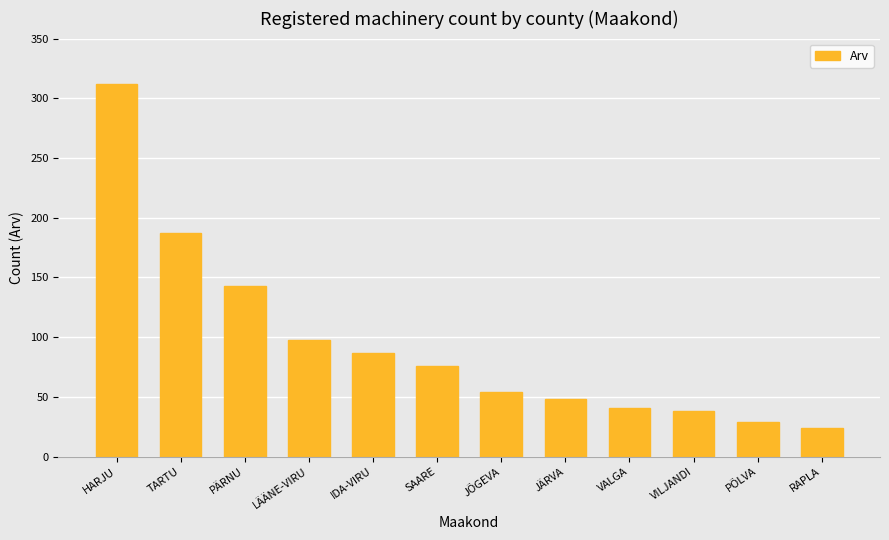

The value at RAPLA is 24. True or false?

True